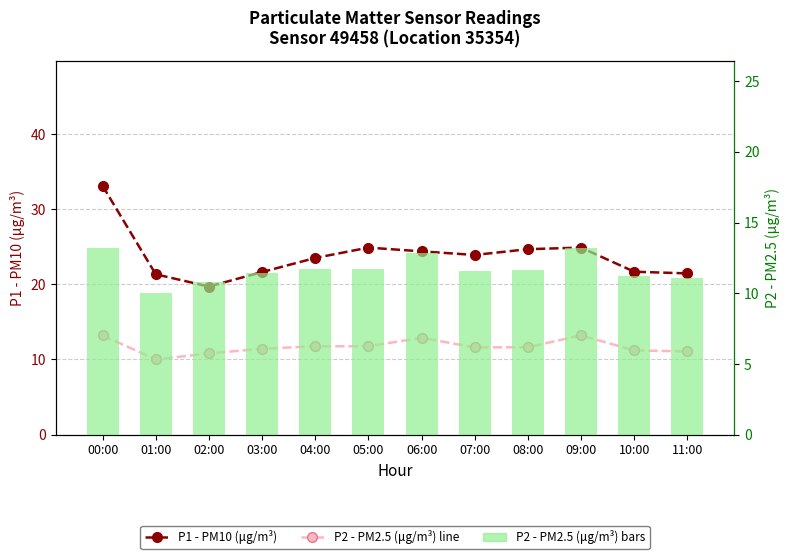

What is the minimum value for P2 (PM2.5)?

10.0